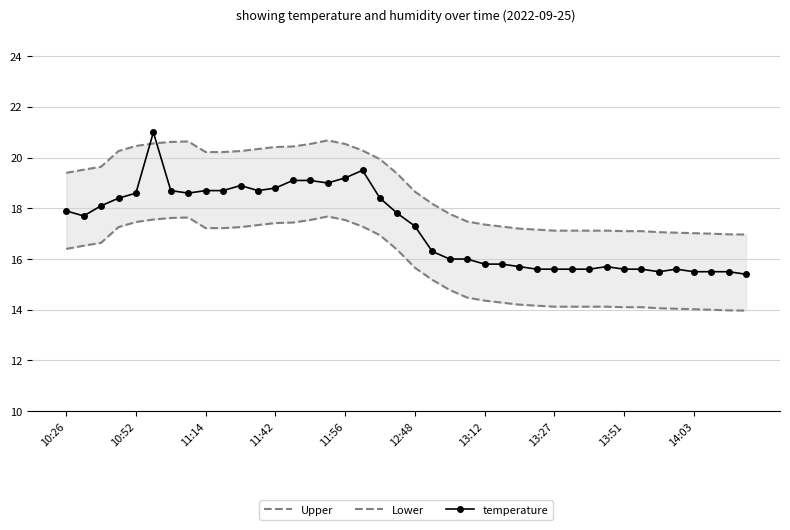

What is the difference between the maximum and minimum values in the Lower series?

3.7